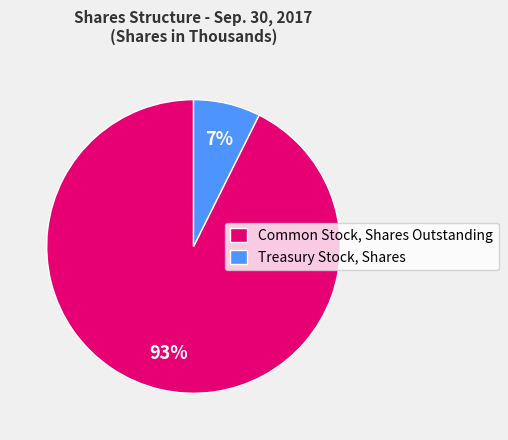

The Common Stock, Shares Outstanding slice represents 93% of the pie. True or false?

True